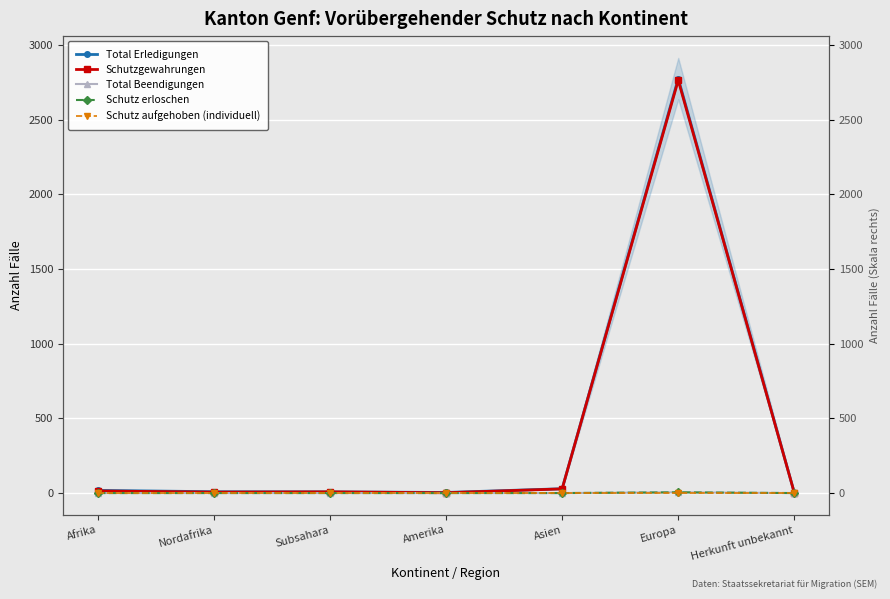

Reading left to right, list all the values displayed in this chart.

Total Erledigungen: 18	9	8	4	29	2776	1
Schutzgewahrungen: 14	6	8	2	28	2765	1
Total Beendigungen: 0	0	0	0	0	5	0
Schutz erloschen: 0	0	0	0	0	5	0
Schutz aufgehoben (individuell): 0	0	0	0	0	0	0